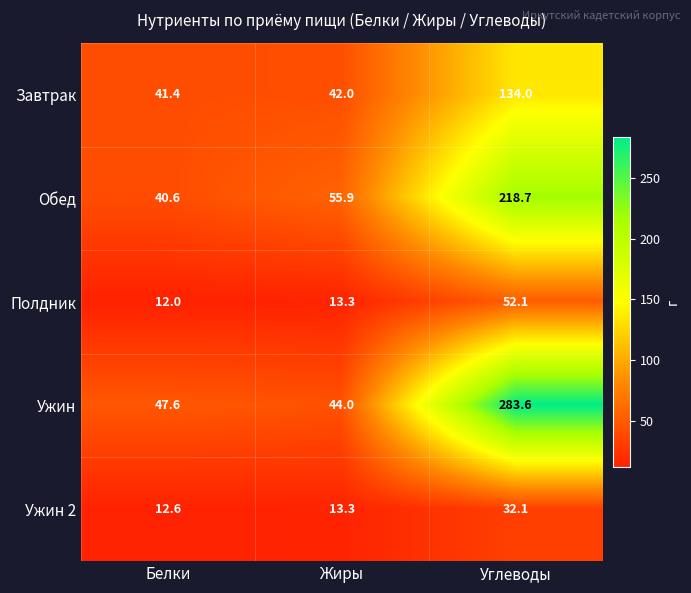

What is the difference between the highest and lowest values at Жиры?

42.6